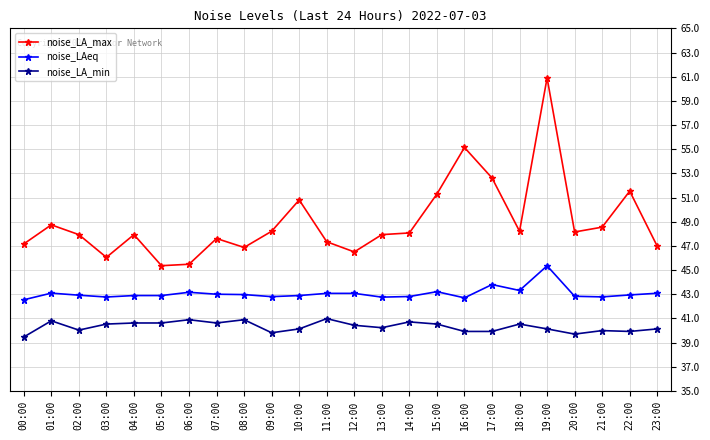

At how many categories does at least one series exceed 42?

24